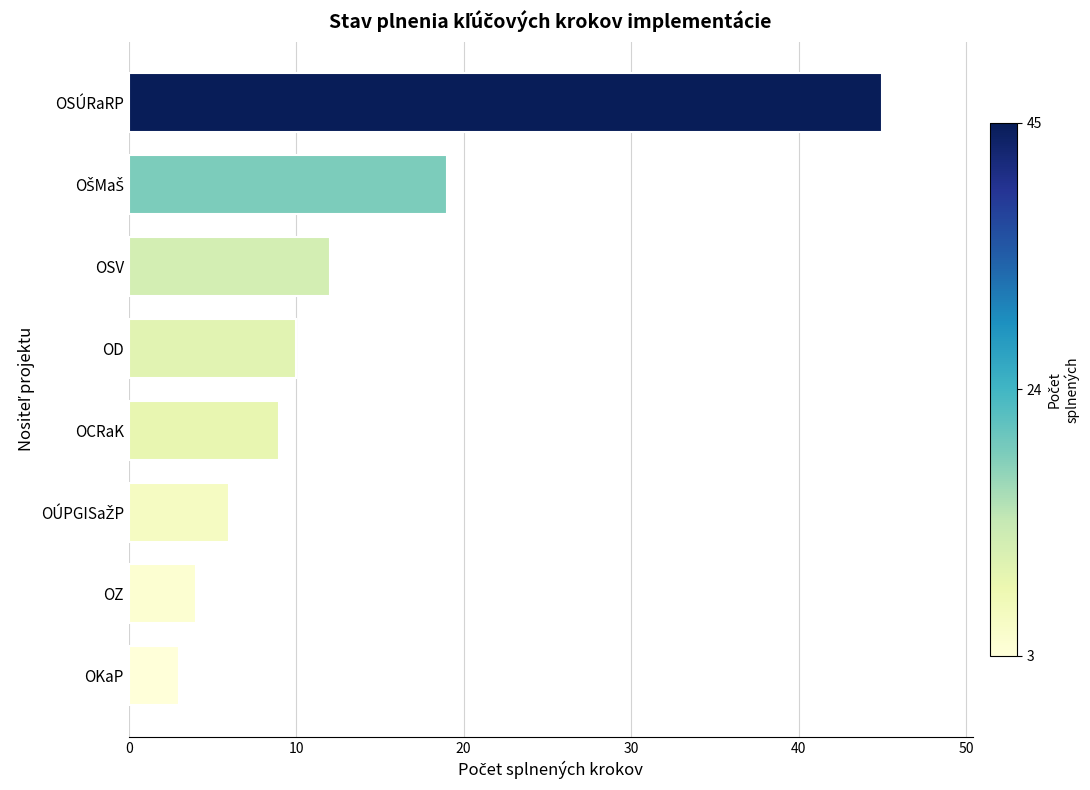

Reading bottom to top, transcribe all the data shown in this chart.

3	4	6	9	10	12	19	45